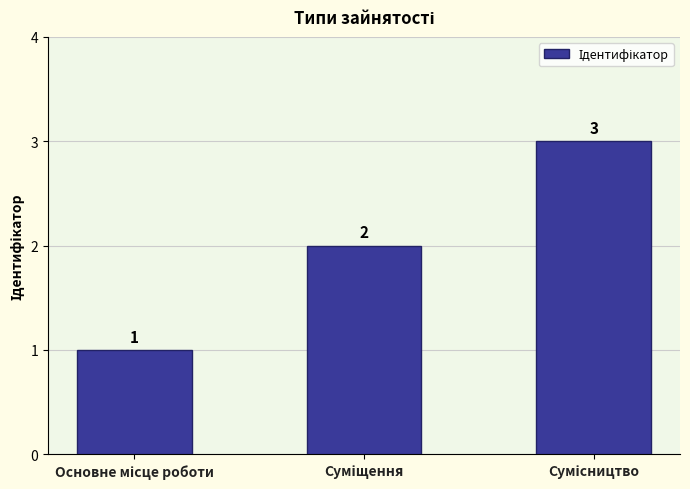

How many values are between 1 and 3?

3